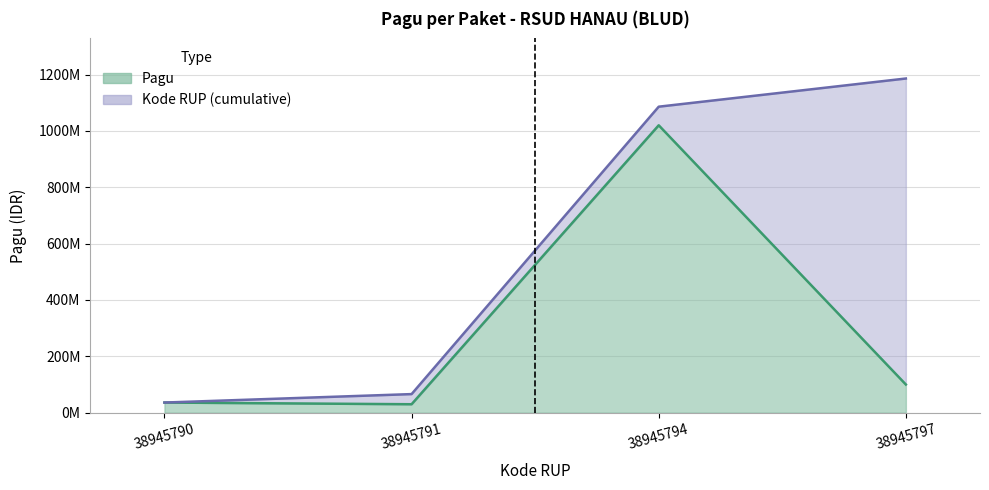

What is the change in value from 38945790 to 38945791?

-6000000